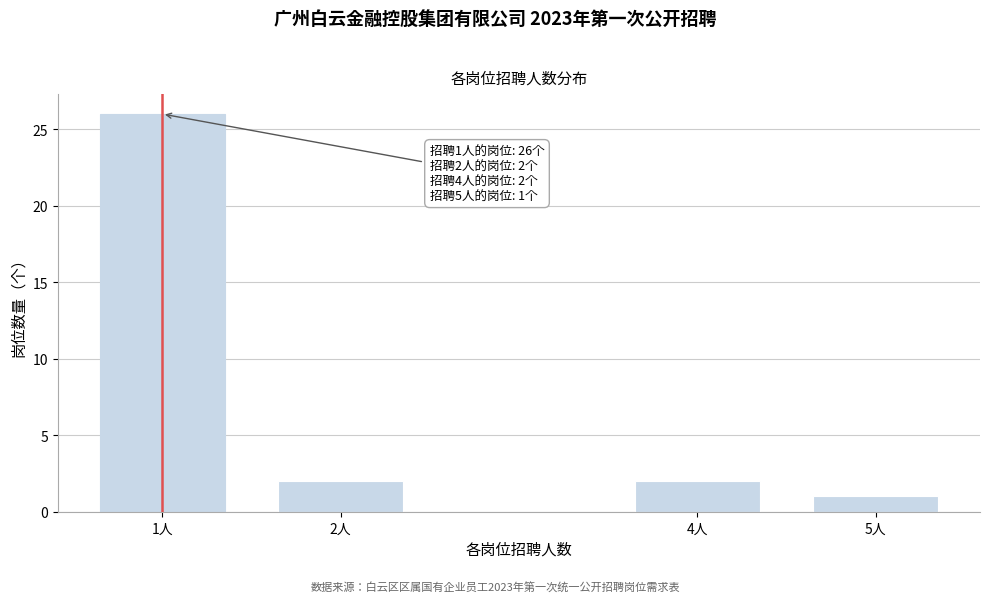

Reading left to right, what are all the values shown in this chart?

26	2	2	1